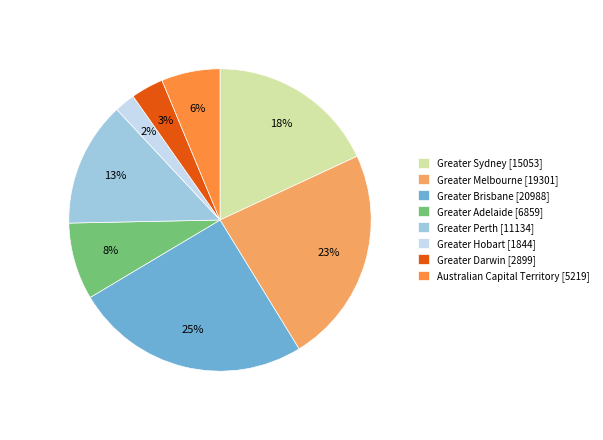

Approximately how many times larger is the value at Greater Darwin compared to Greater Brisbane?

0.1